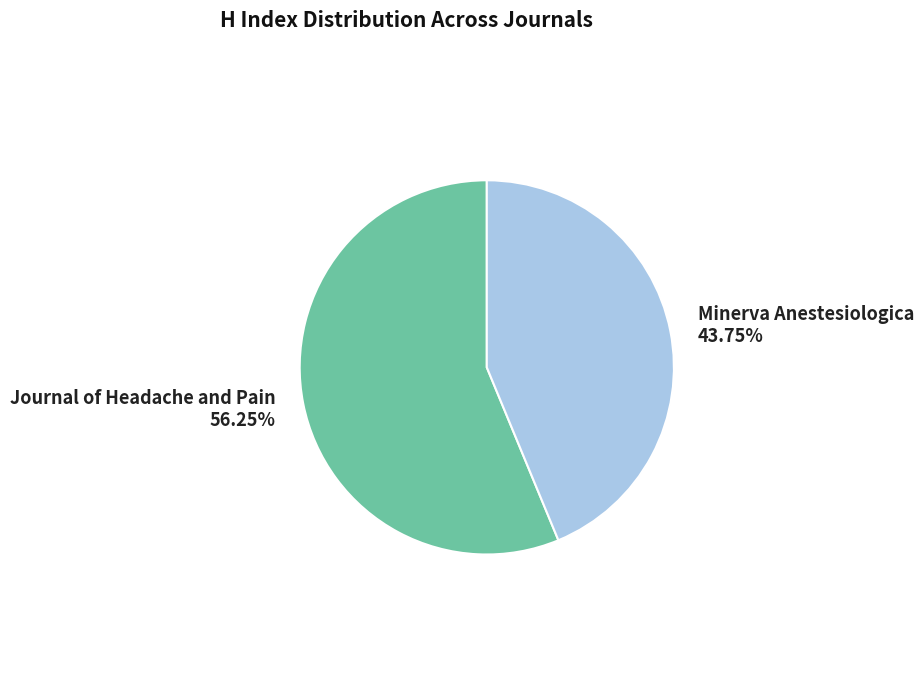

Is there any slice that represents more than half of the pie?

Yes